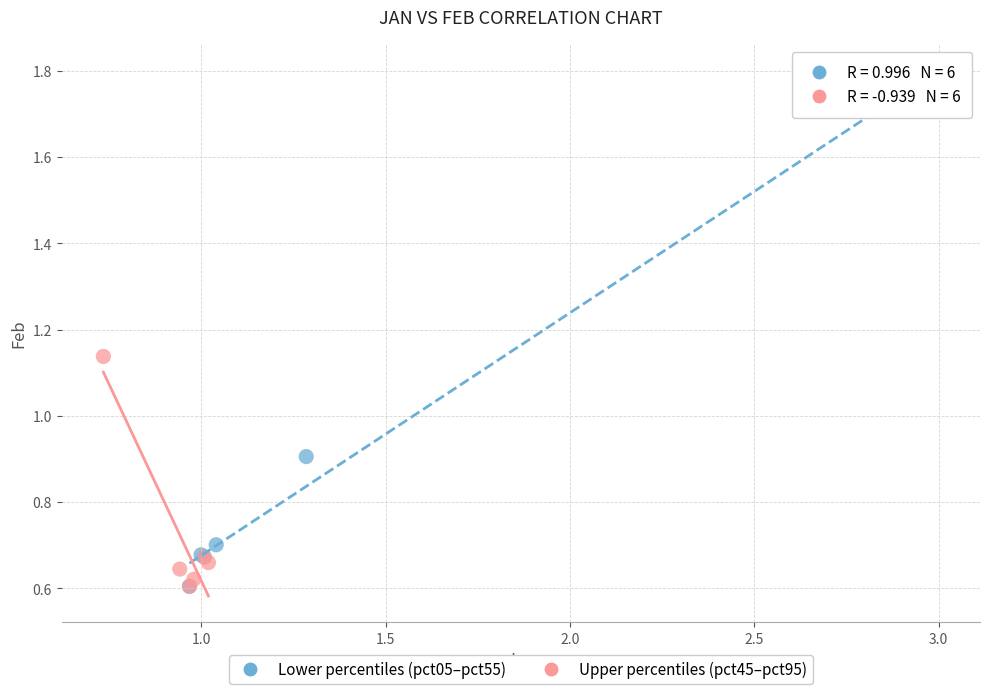

What are all the series names shown in the legend?

Lower percentiles (pct05–pct55), Upper percentiles (pct45–pct95)